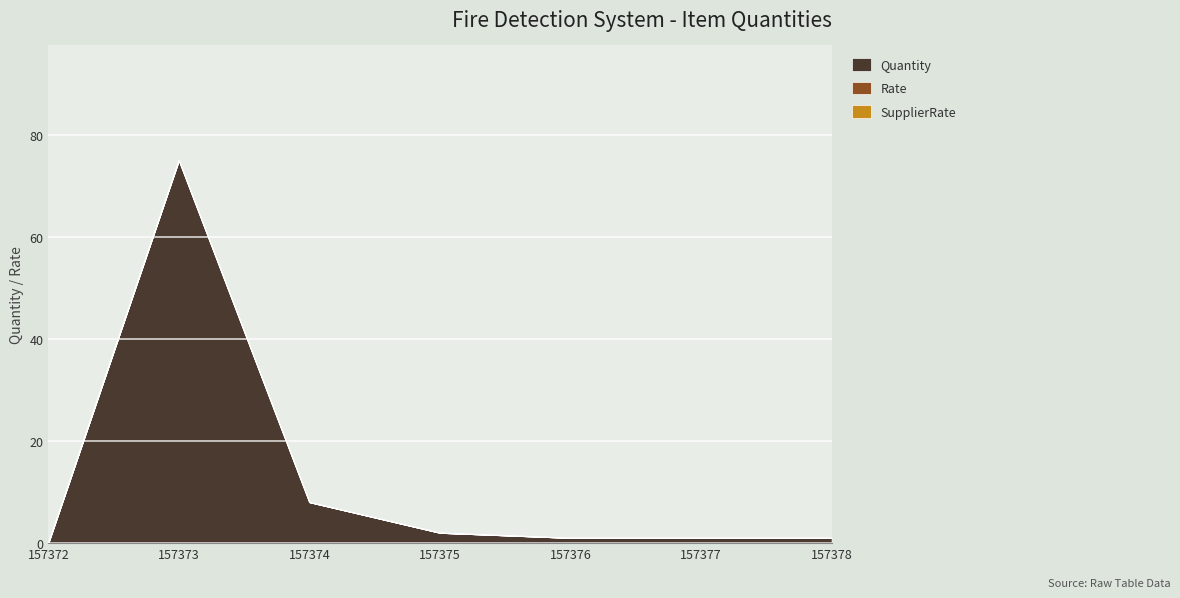

What is the spread (max minus min) of values at 157377?

1